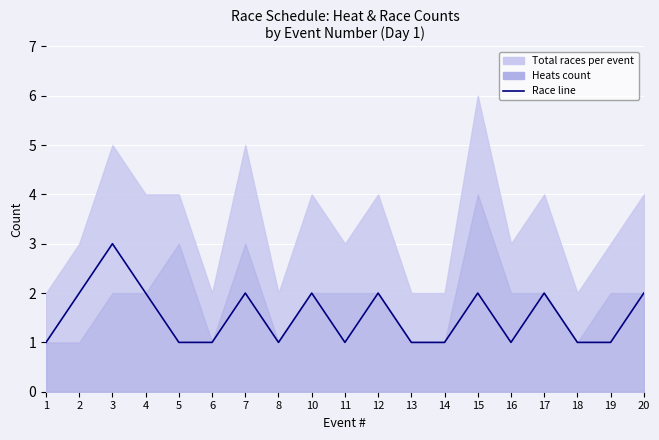

Where is the data nearest to the value 2?

2